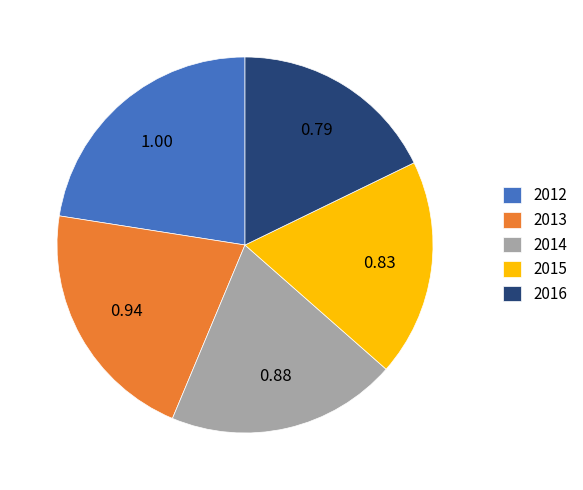

Rank the categories by value from lowest to highest.

2016, 2015, 2014, 2013, 2012